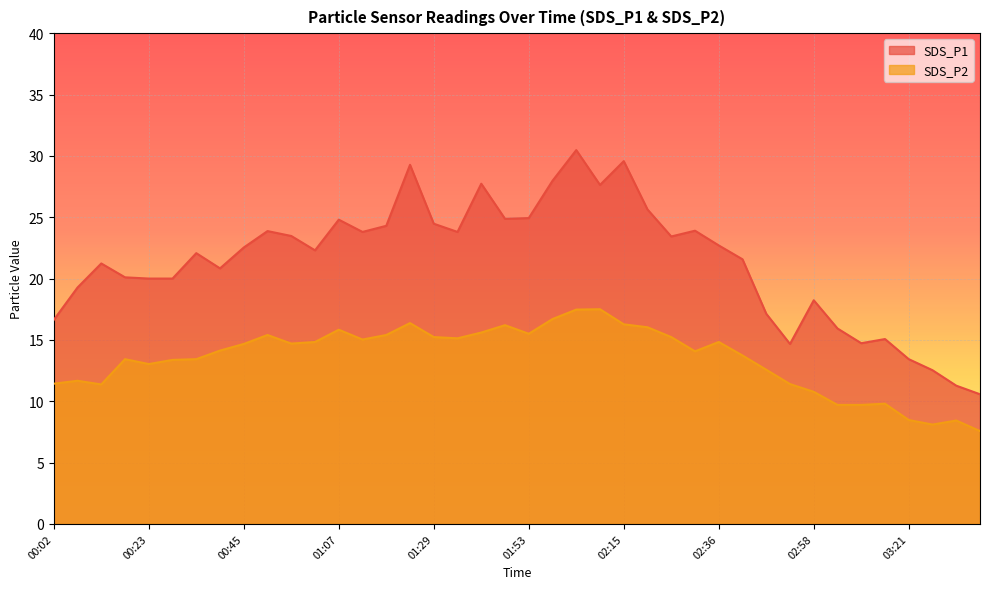

How many values in the SDS_P1 series exceed 22?

22